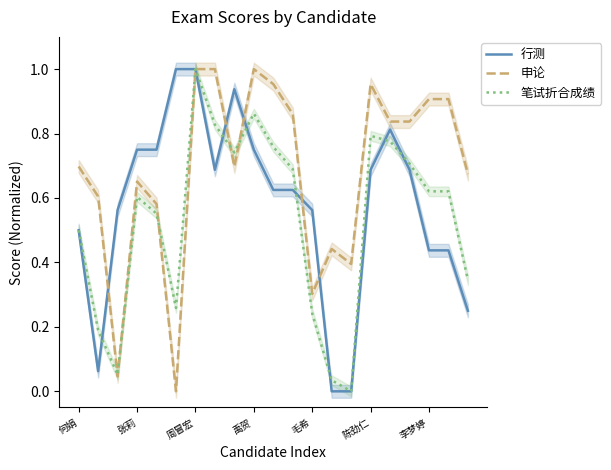

What are all the series names shown in the legend?

行测, 申论, 笔试折合成绩